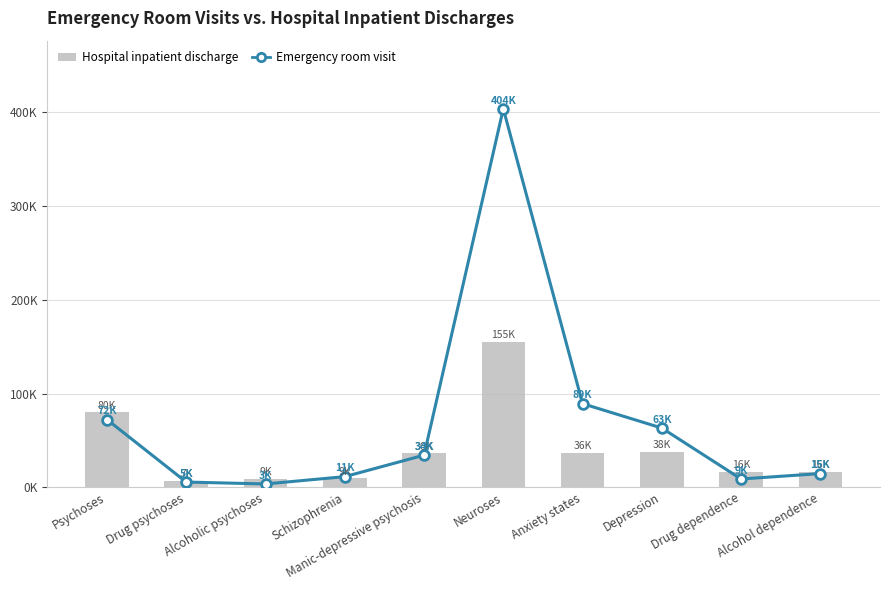

What position from the left is Alcoholic psychoses?

3